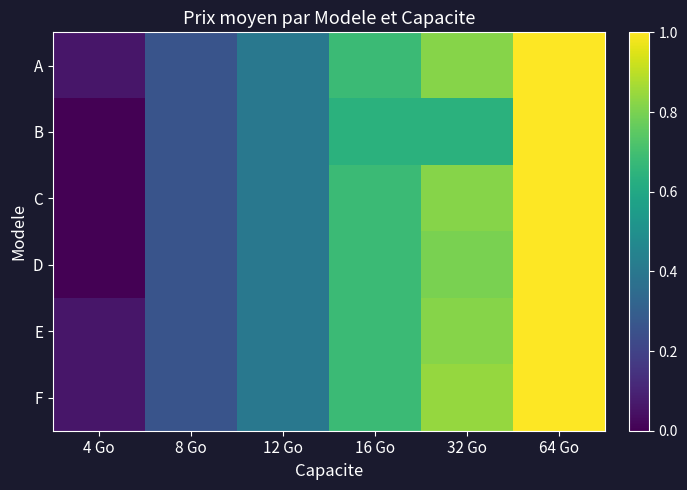

How many data points does each series have?

6